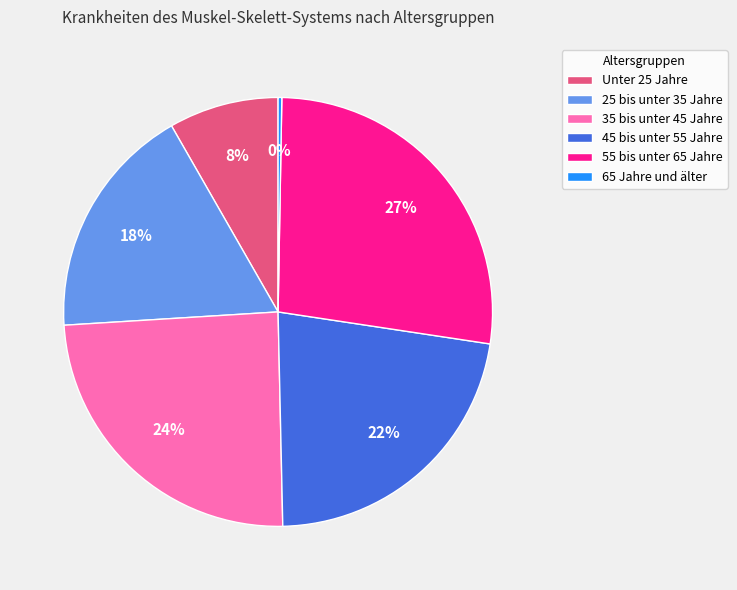

Does 55 bis unter 65 Jahre account for over 50% of the chart?

No